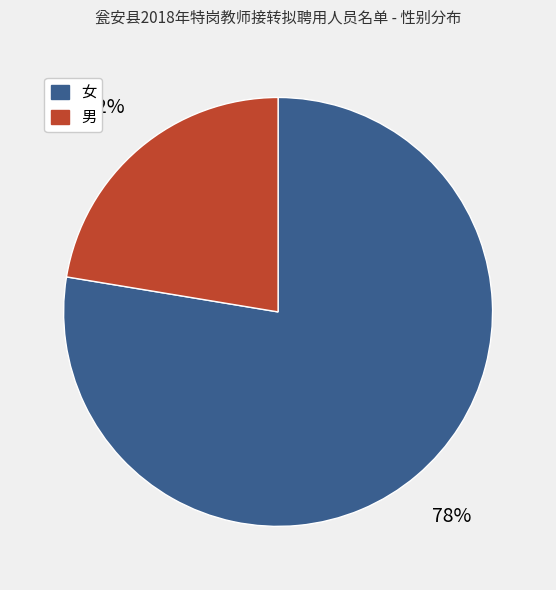

Which slice is the largest?

女